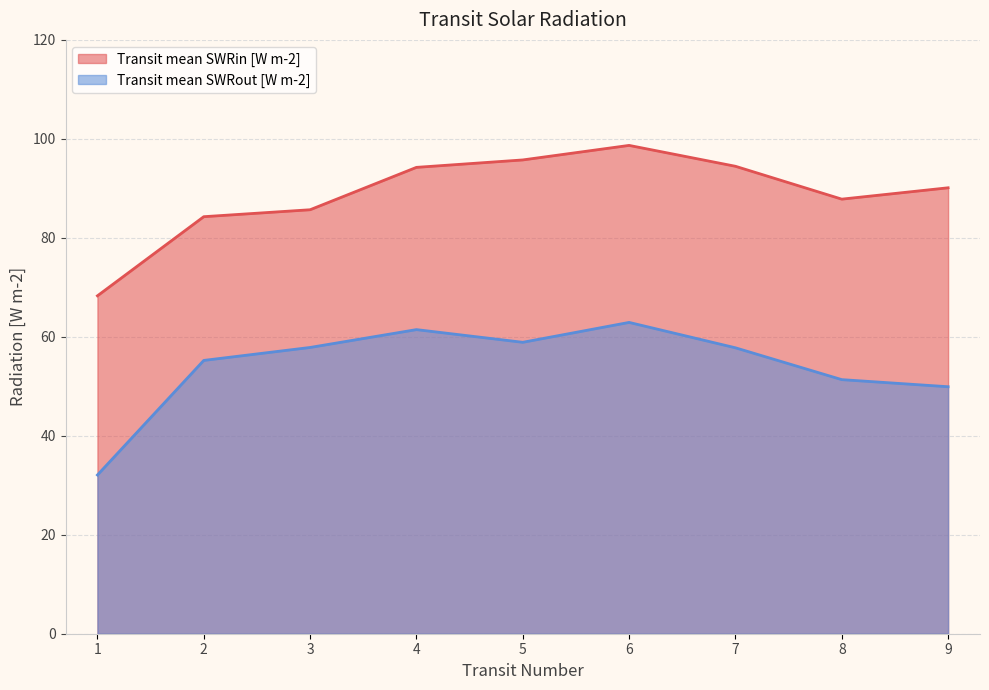

Which category has the highest value in the Transit mean SWRout [W m-2] series?

6